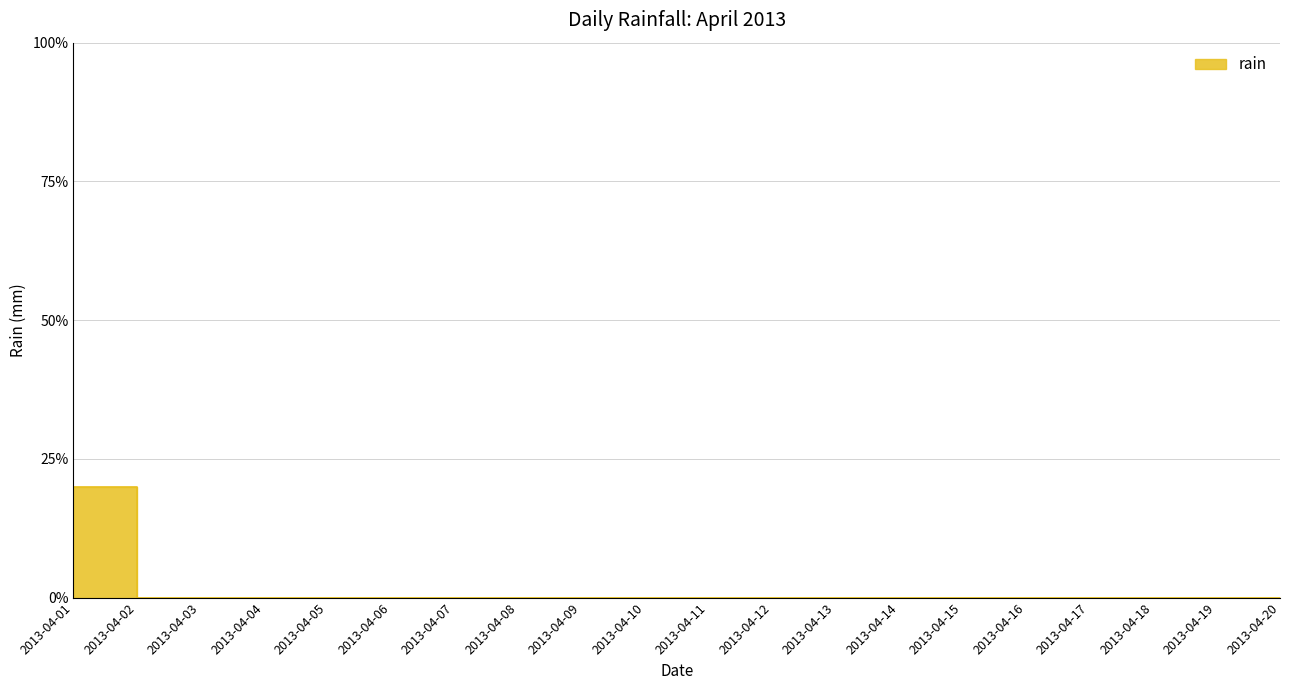

How many categories are shown in the chart?

20